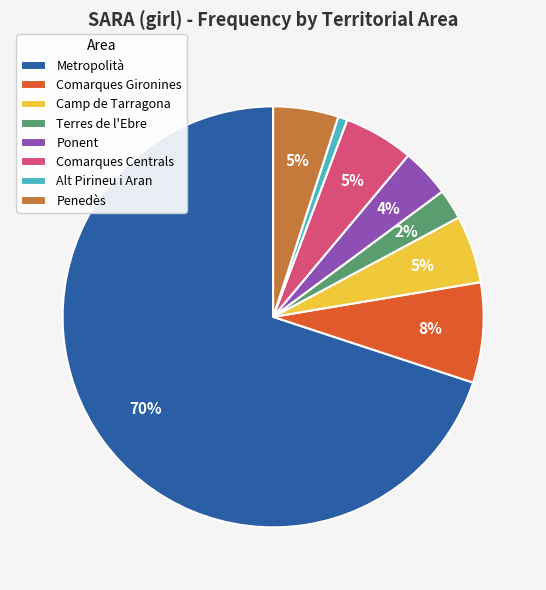

Combined, do Ponent and Comarques Centrals account for over 50%?

No